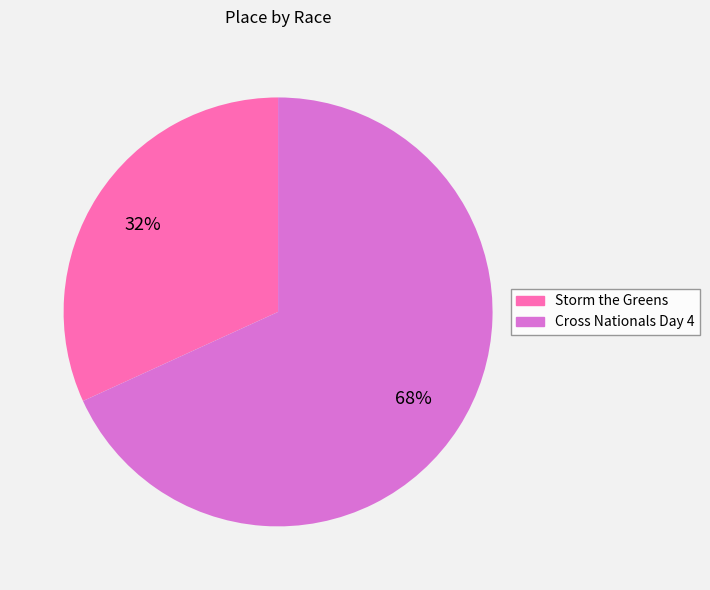

To the nearest percent, what is the difference between the largest and smallest slice percentages?

36%